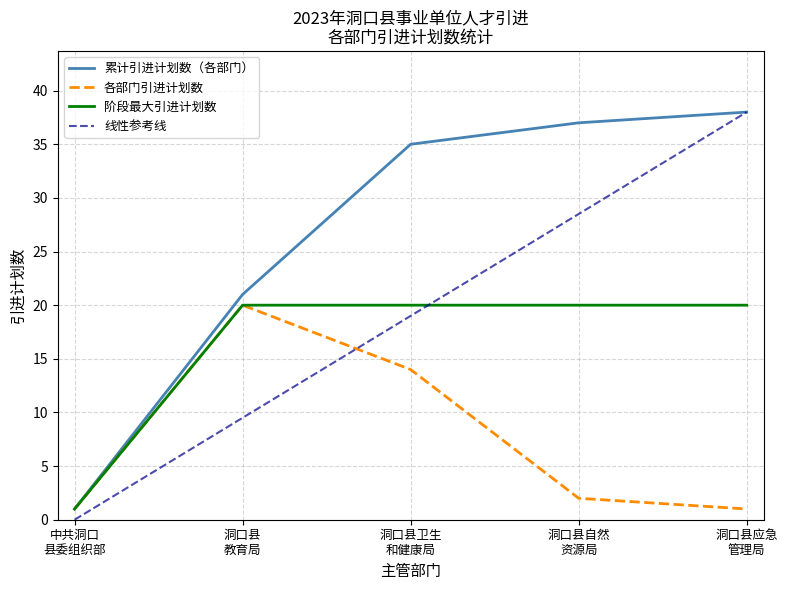

What is the difference between the highest and lowest values at 洞口县卫生
和健康局?

21.0